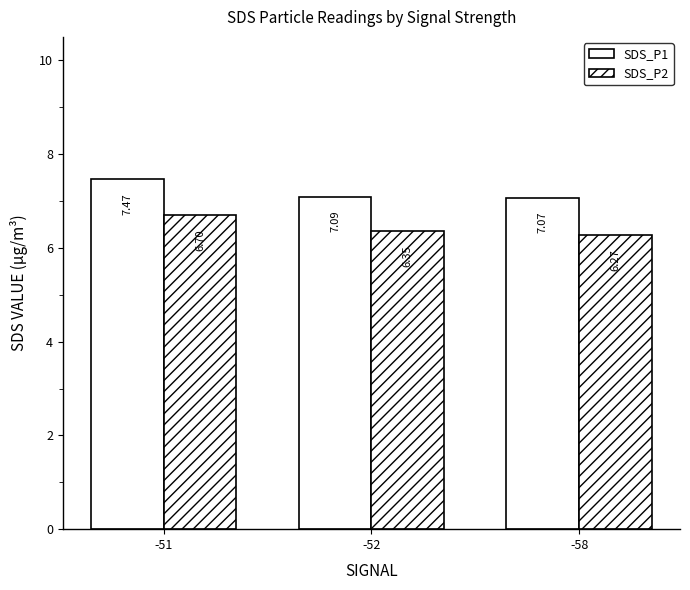

At -51, list the series in order from largest to smallest.

SDS_P1, SDS_P2